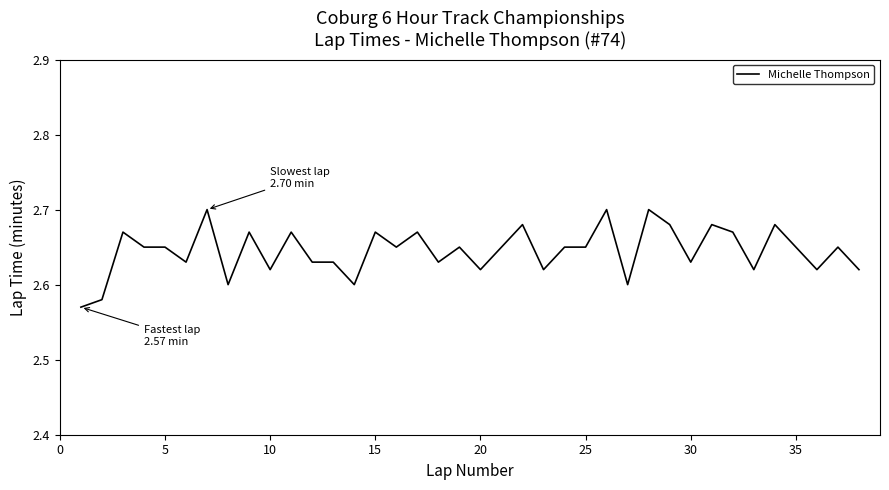

True or false: the data shows 0.8 at 25.

False